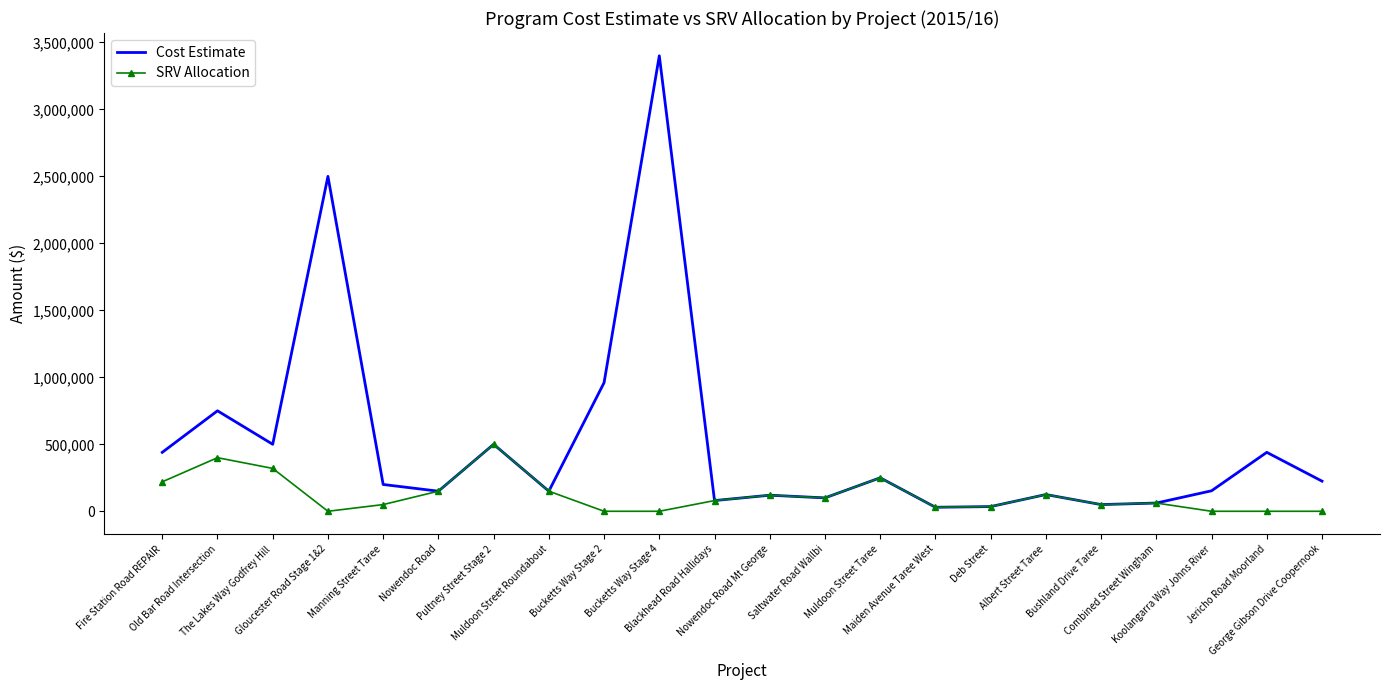

At which category does Cost Estimate reach its first local valley?

The Lakes Way Godfrey Hill